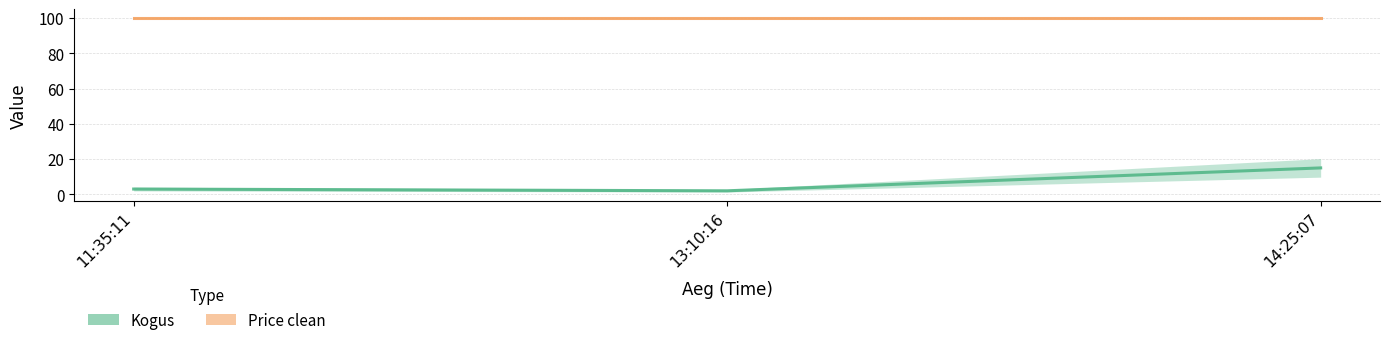

Reading left to right, transcribe all the data shown in this chart.

Kogus: 3.0	2.0	15.0
Price clean: 99.9	99.9	99.9